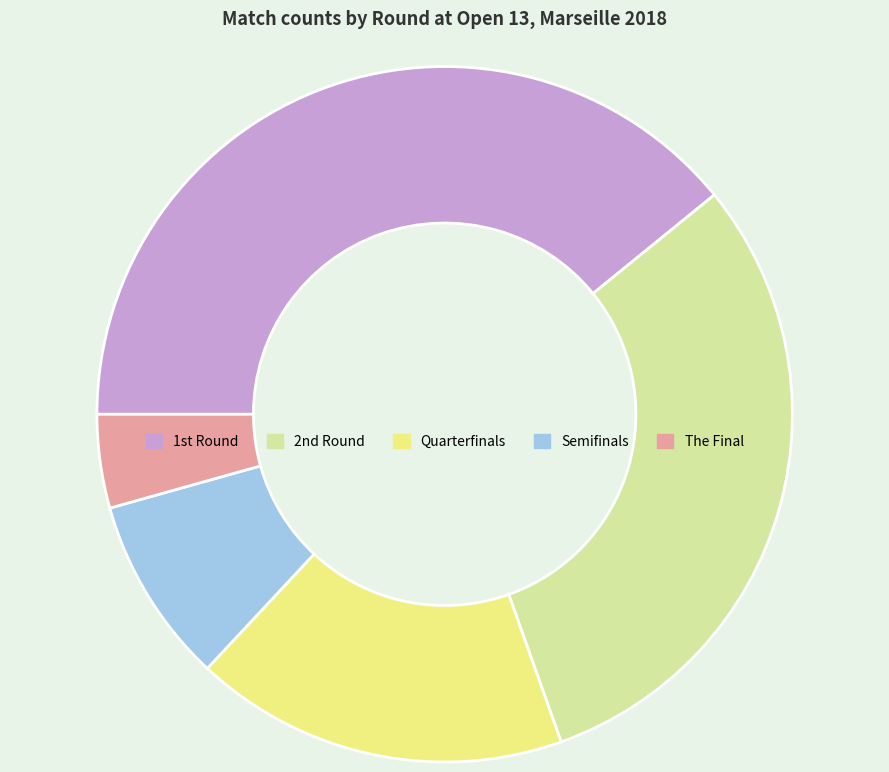

Rank the categories by value from highest to lowest.

1st Round, 2nd Round, Quarterfinals, Semifinals, The Final